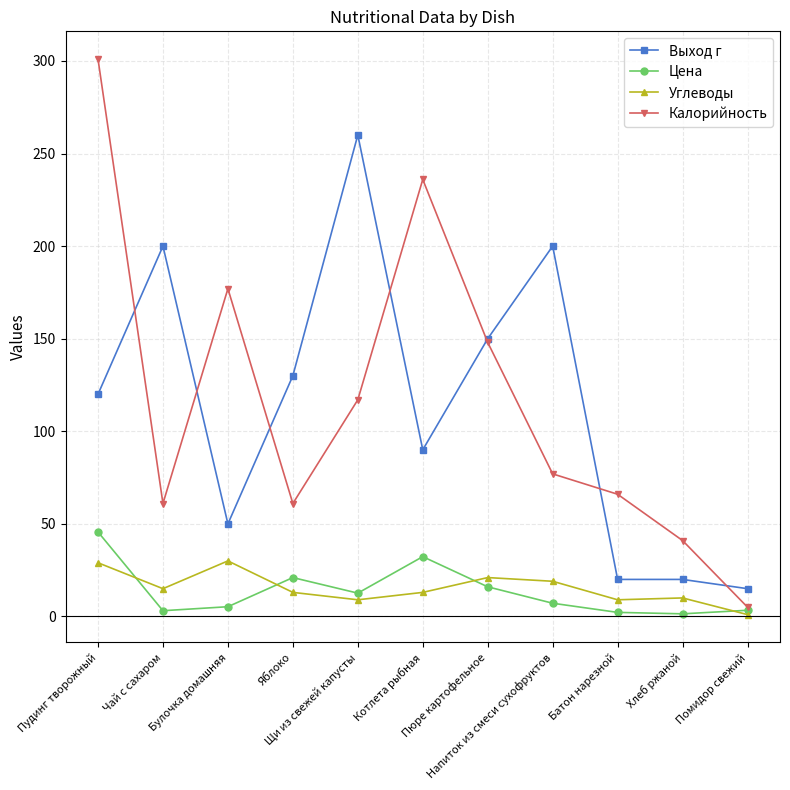

How many lines are shown in the chart?

4